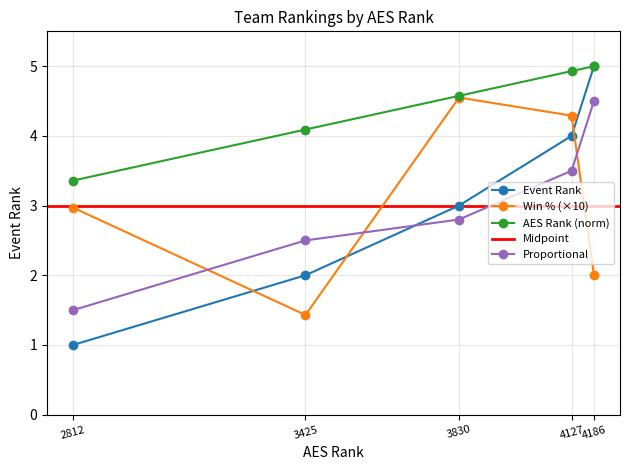

What is the value of the Proportional point at the 1st from the left?

1.5